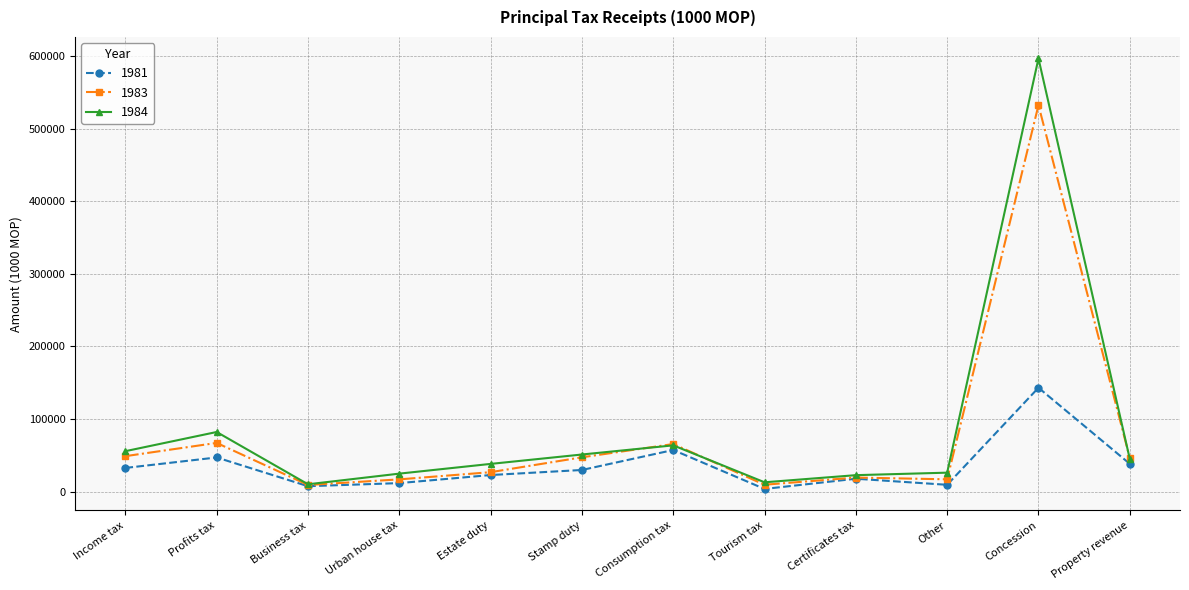

What is the difference between the 1983 values at Business tax and Property revenue?

37184